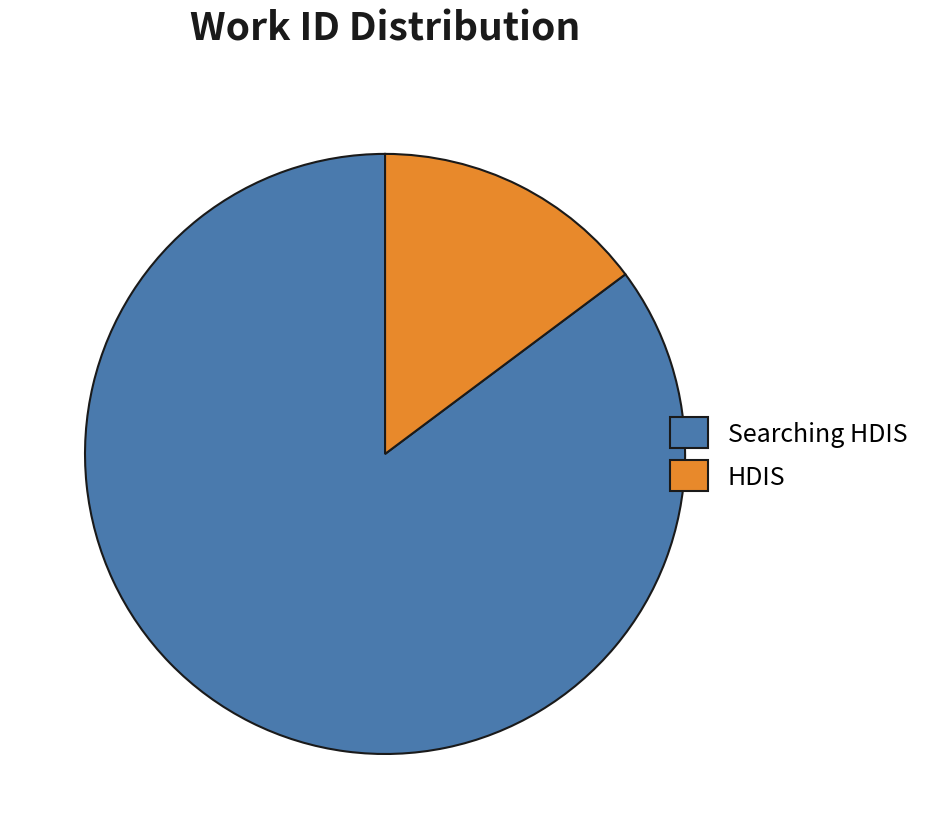

Rank the categories by value from lowest to highest.

HDIS, Searching HDIS